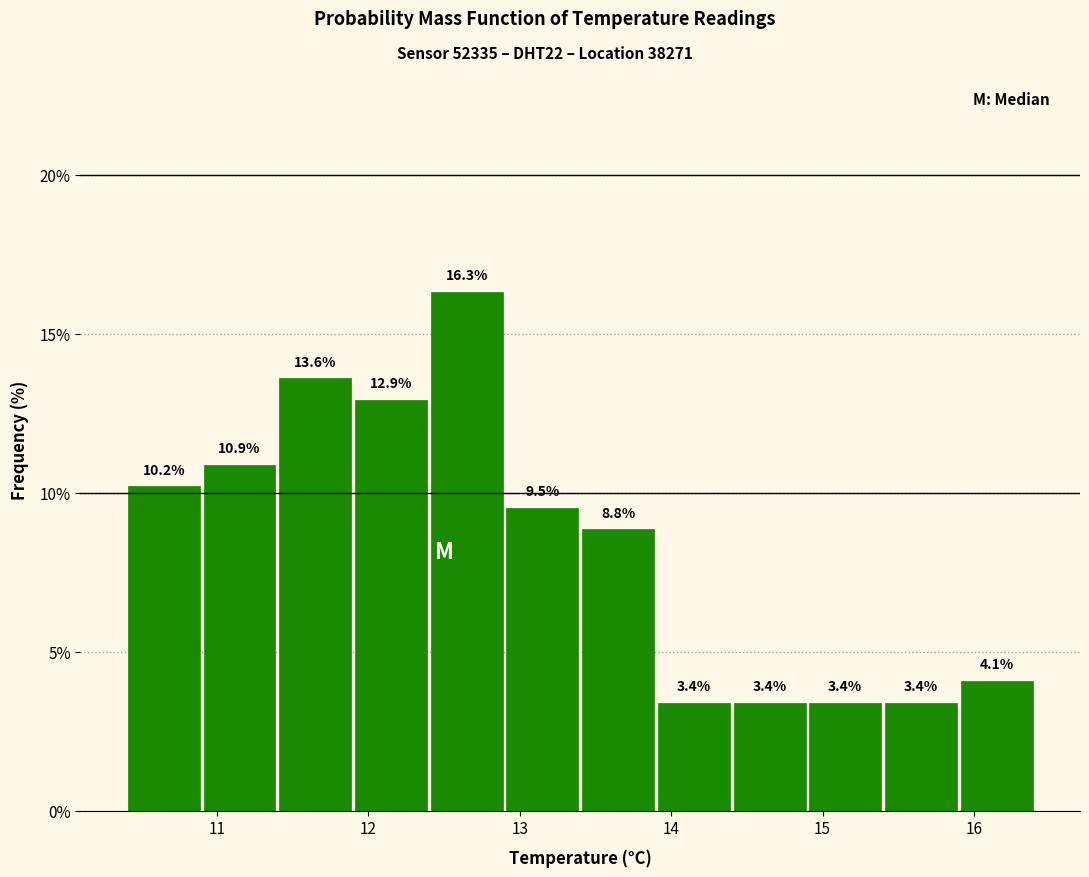

Over which range of the x-axis is the bar tallest?

12.4 to 12.9